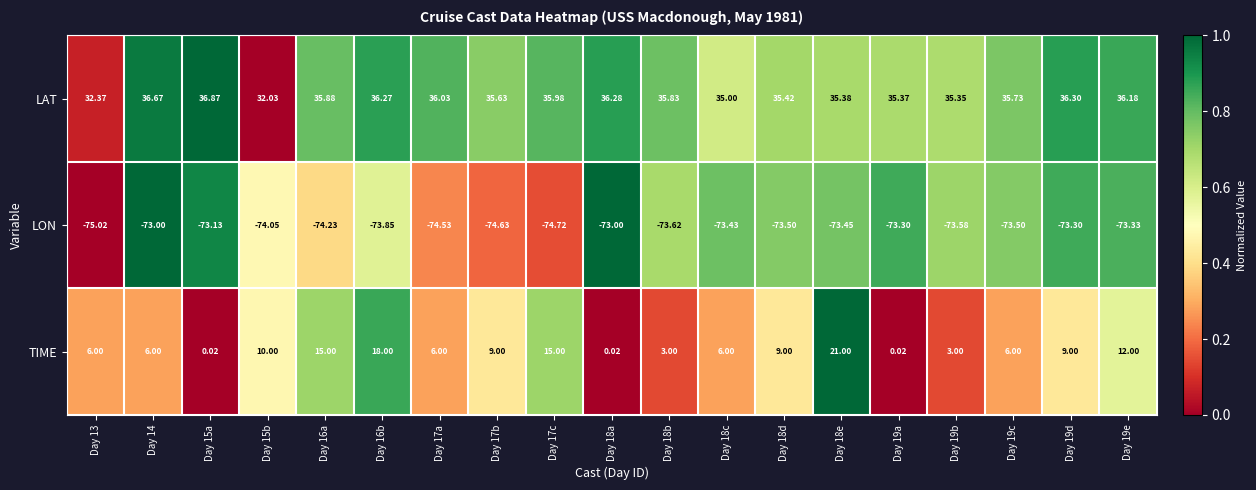

Is the value of TIME at Day 19d greater than the value of LON at Day 19b?

Yes